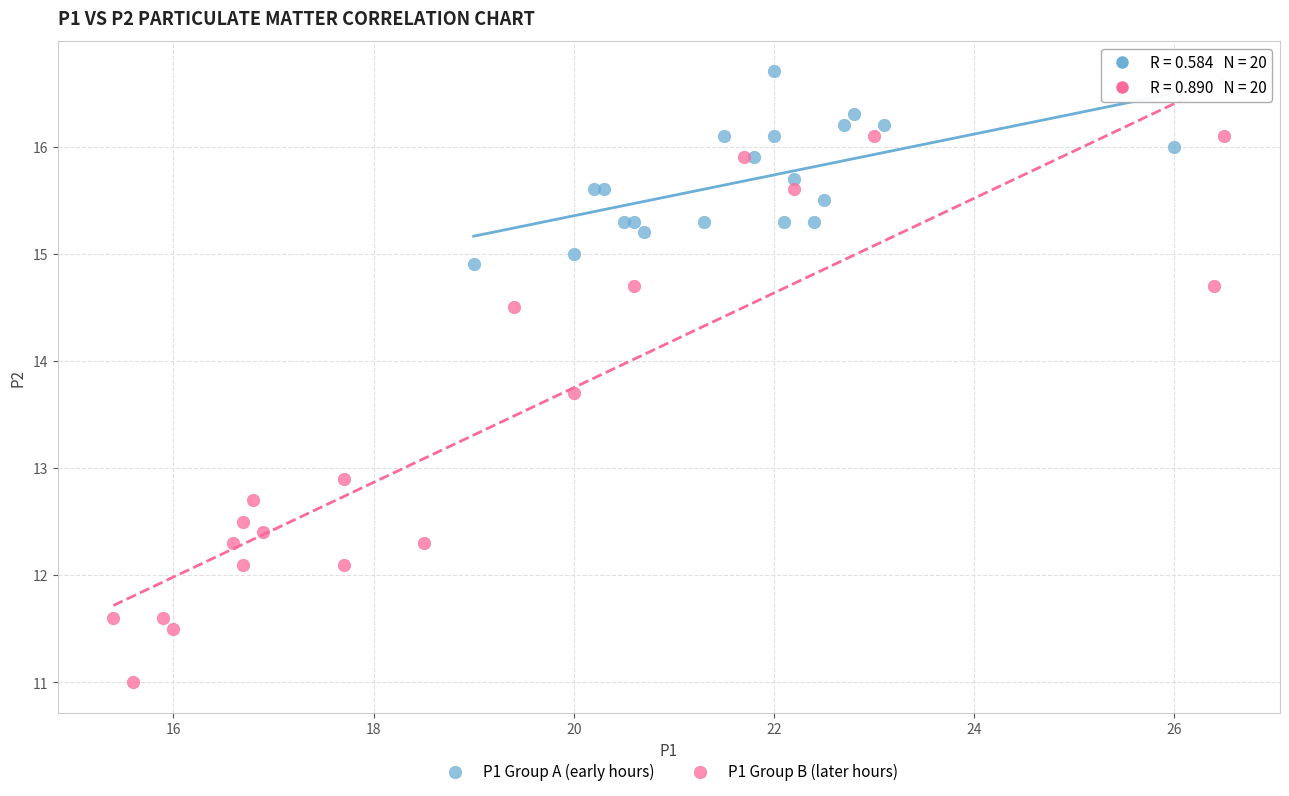

Which series contains the highest Y value?

P1 Group A (early hours)